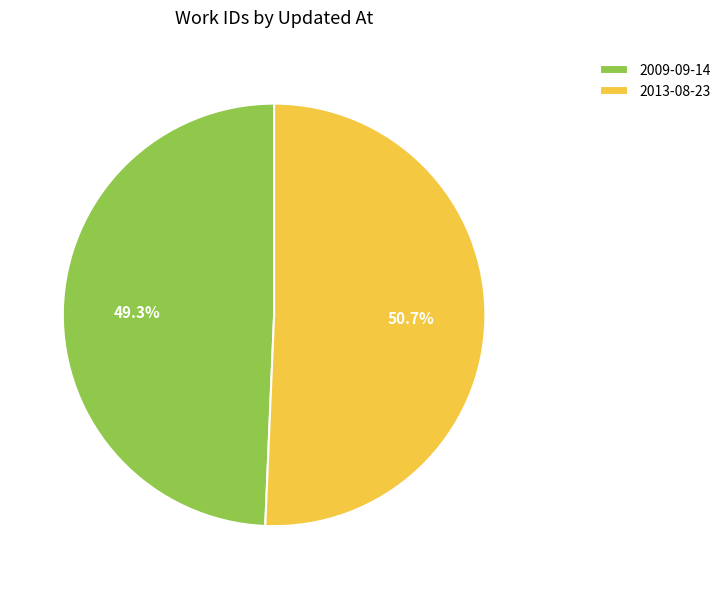

What is the smallest slice in the pie chart?

2009-09-14